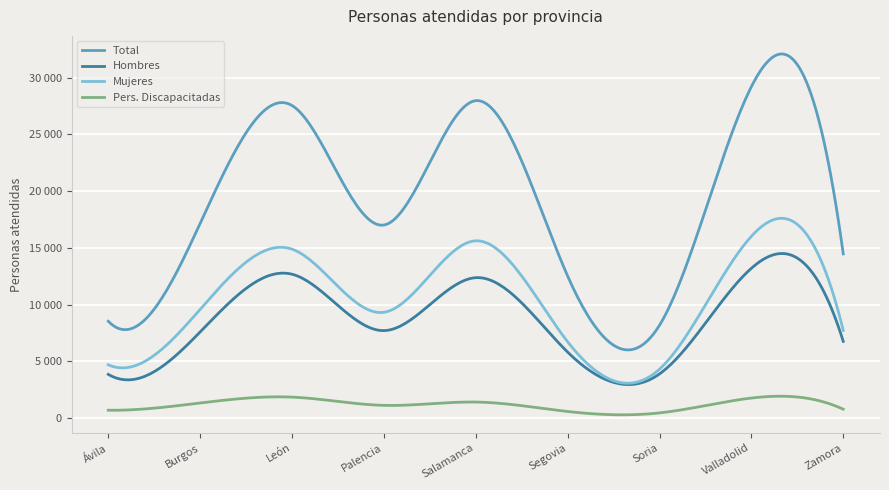

What are all the series names shown in the legend?

Total, Hombres, Mujeres, Pers. Discapacitadas